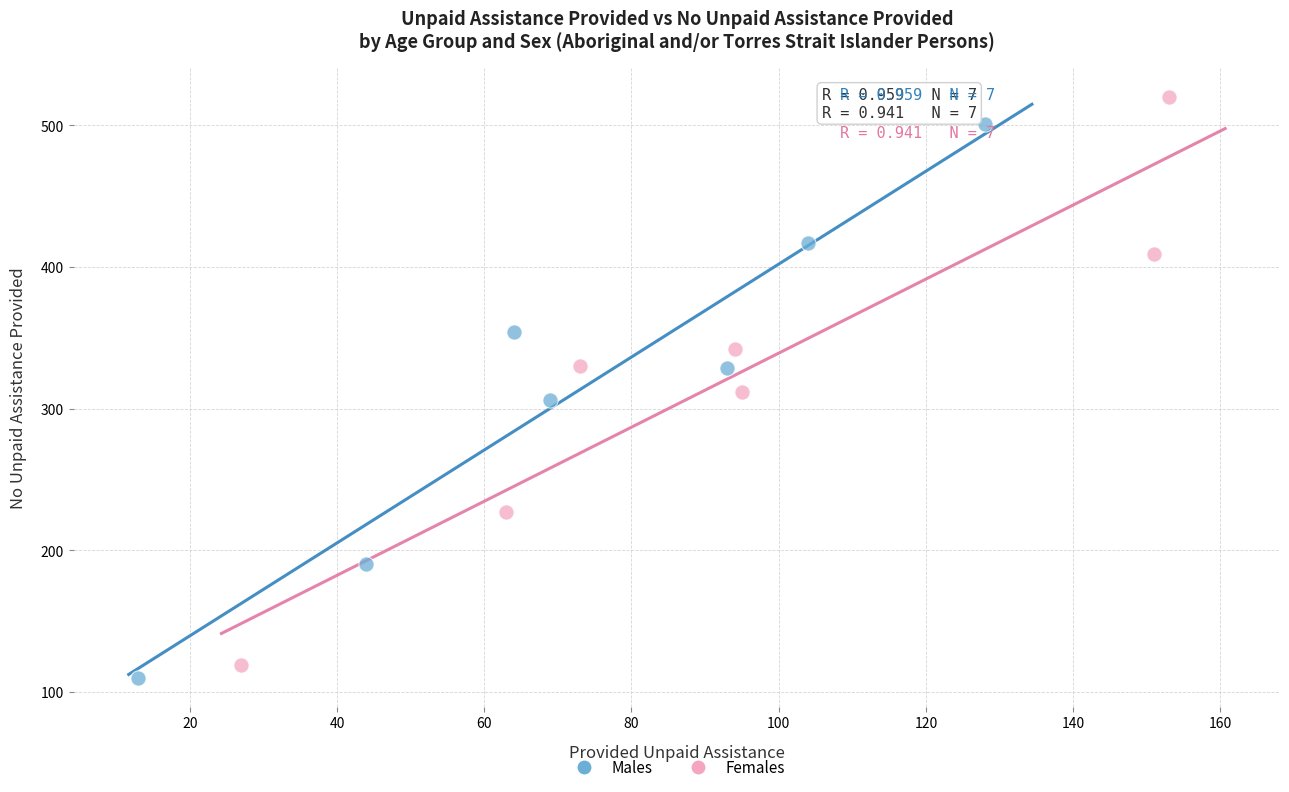

Which series contains the lowest Y value?

Males